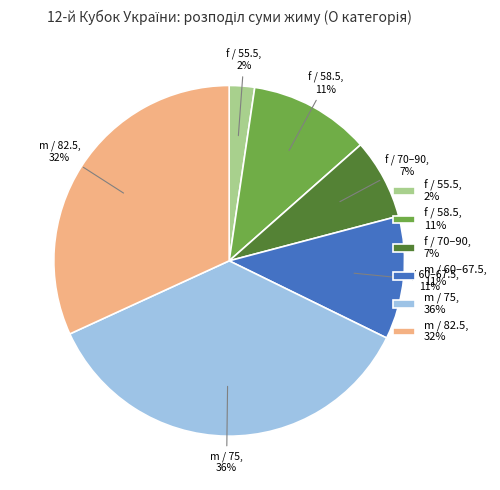

Is there any slice that represents more than half of the pie?

No